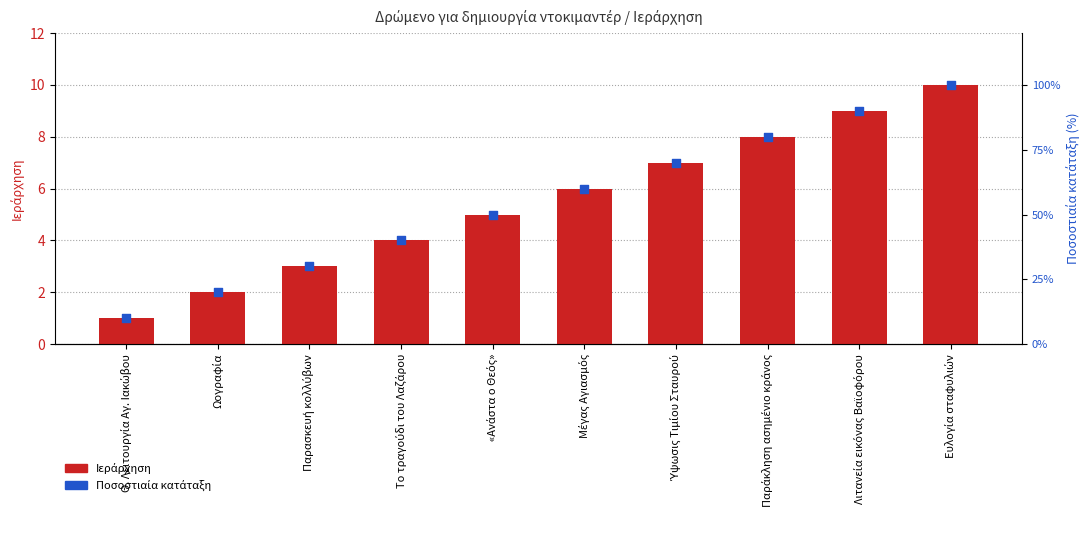

Which series has the largest Y range (max minus min)?

Ποσοστιαία κατάταξη